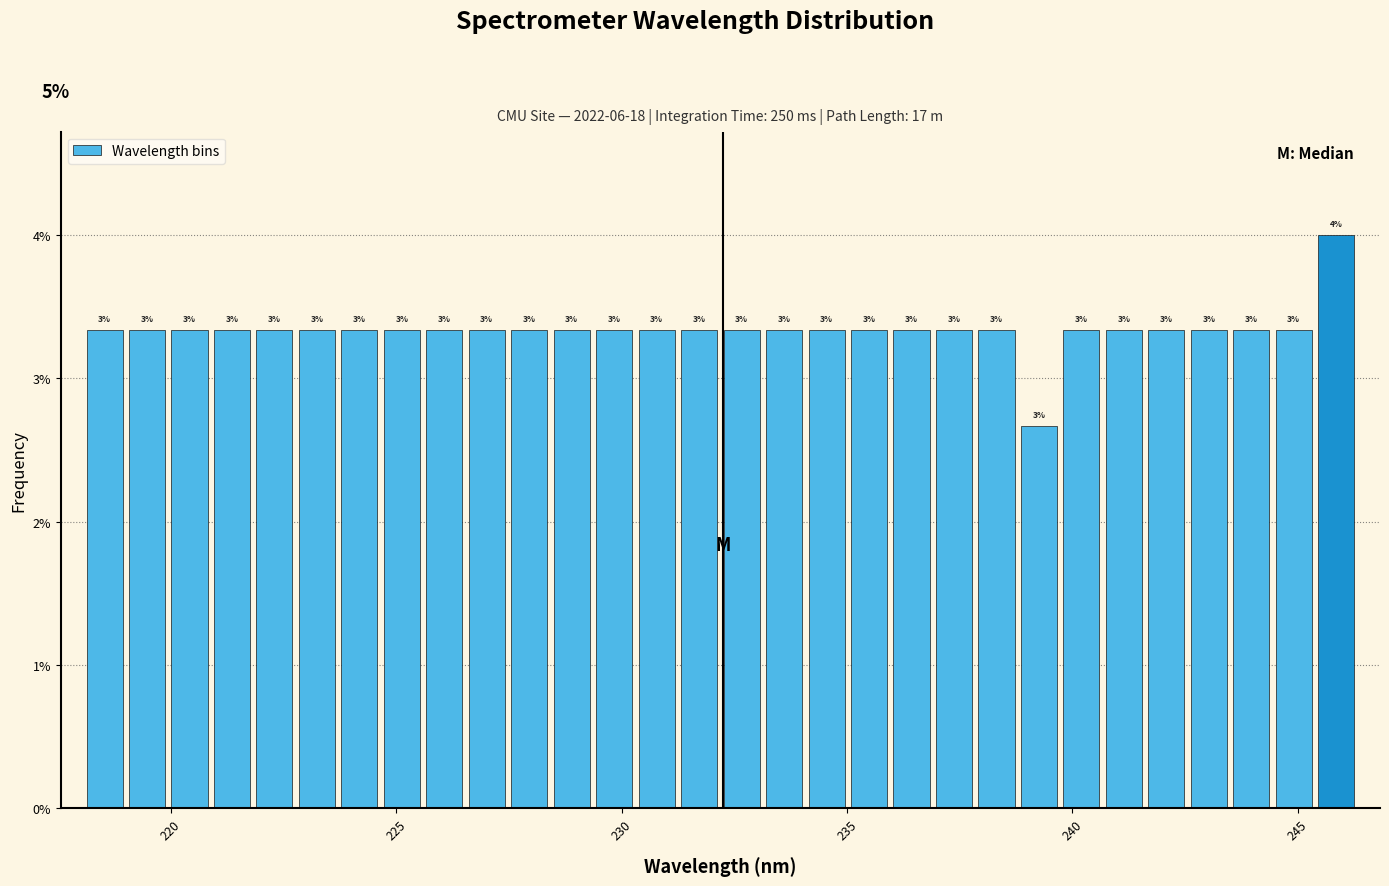

Around what value on the x-axis is the tallest bar? Give the approximate position of its centre, as read against the axis.

246.0